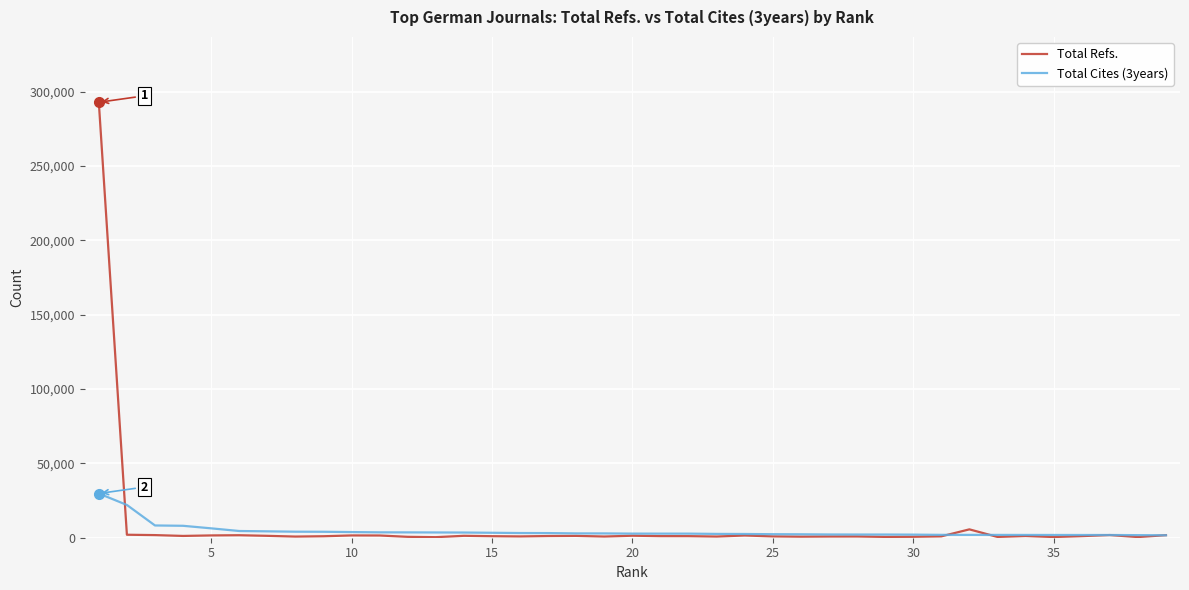

Which series has the largest total across all categories?

Total Refs.